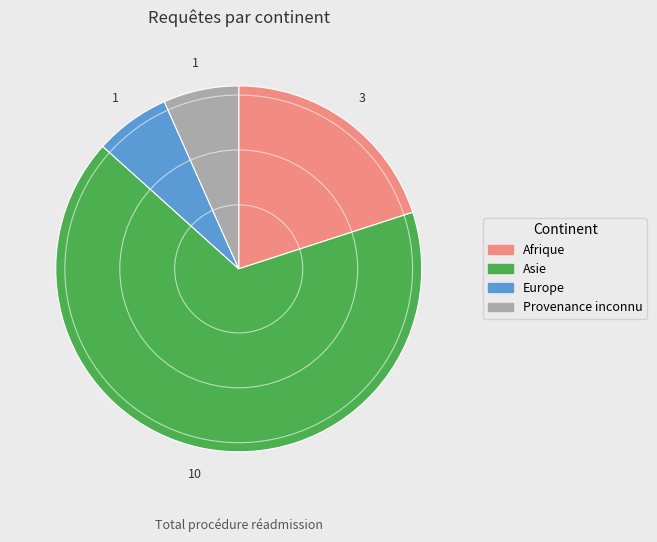

Which slice is the largest?

Asie